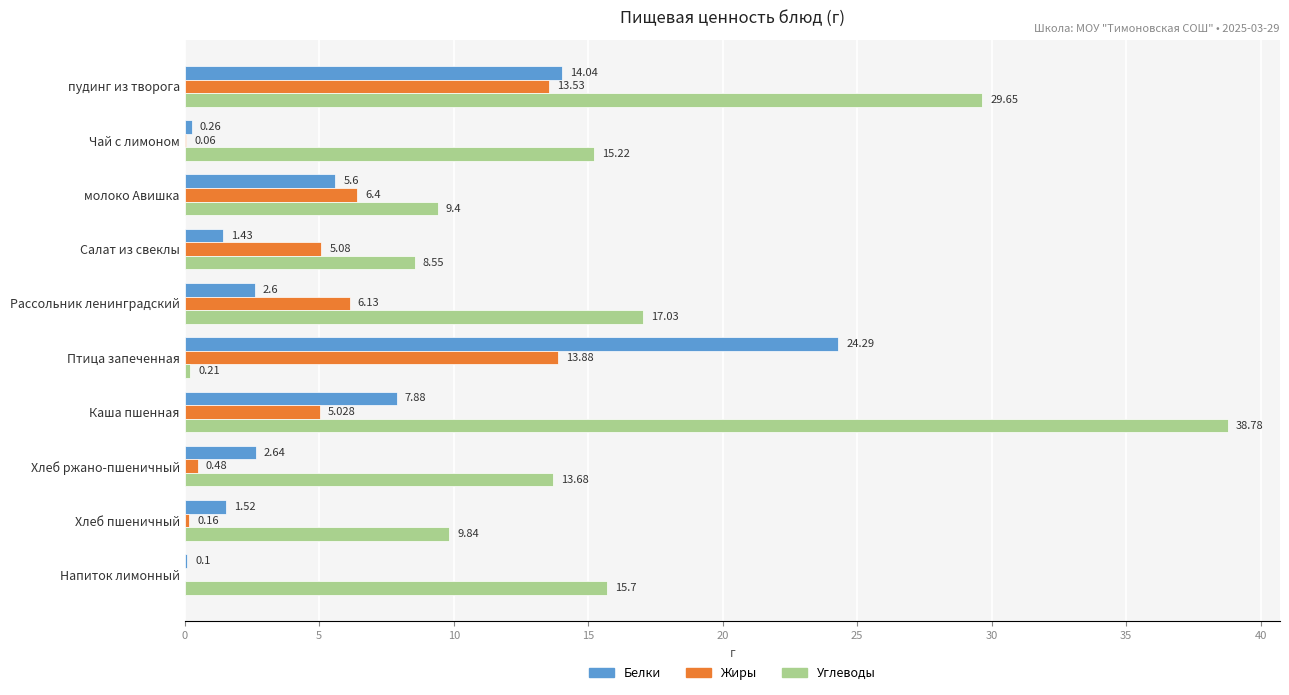

How many categories are shown in the chart?

10